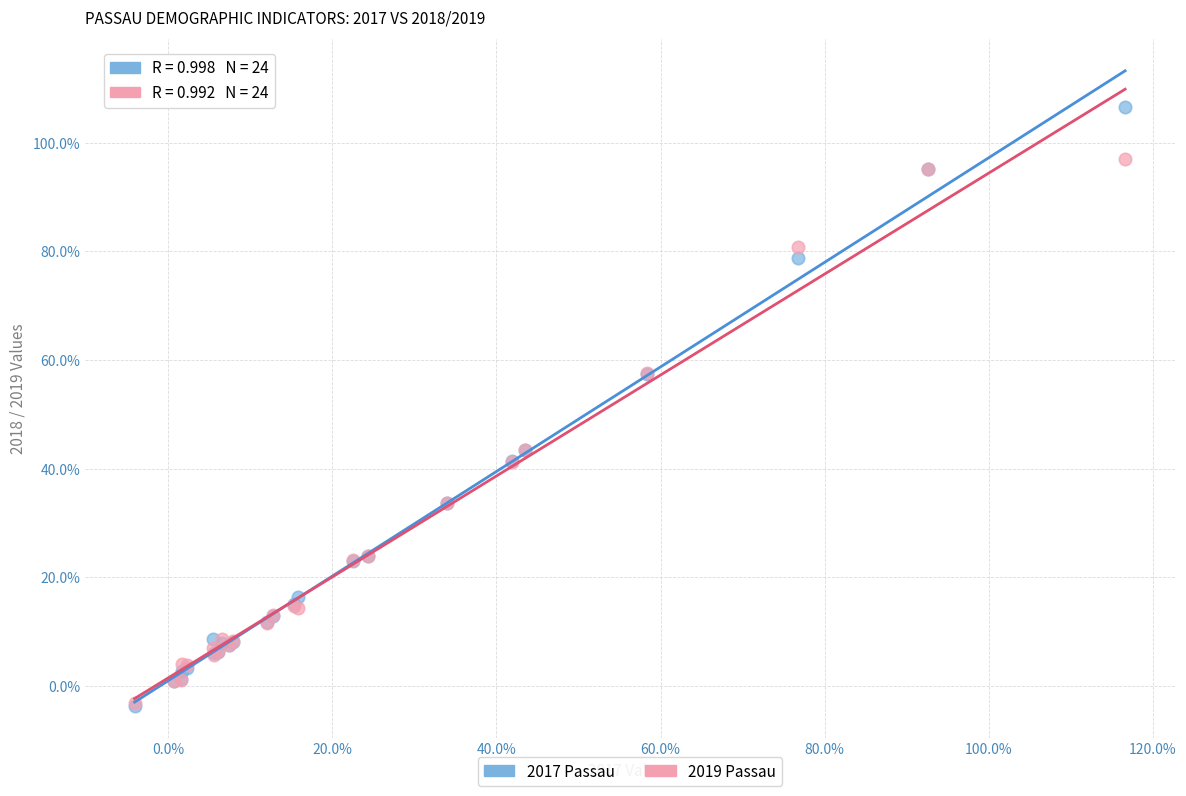

Which series contains the highest Y value?

2017 Passau